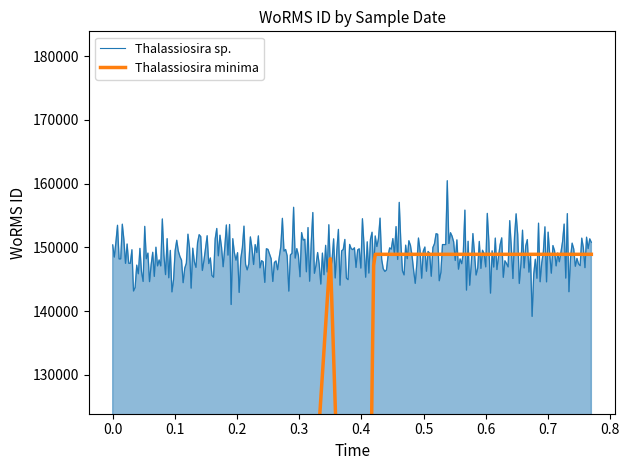

What are all the series names shown in the legend?

Thalassiosira sp., Thalassiosira minima